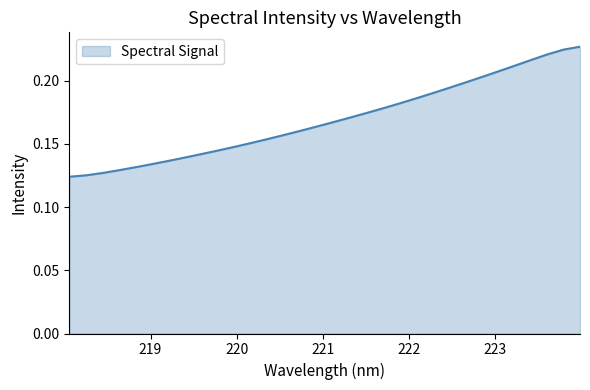

Does the chart have visible grid lines?

No